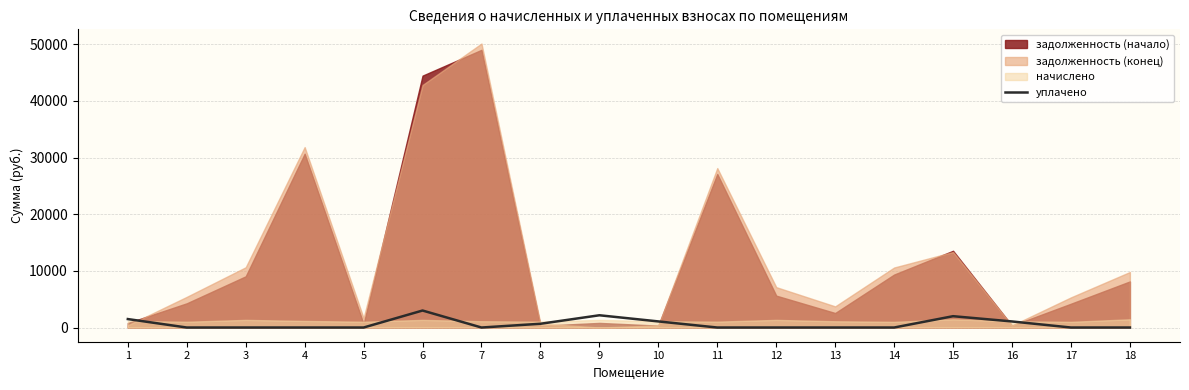

Which category has the lowest value across all series?

2